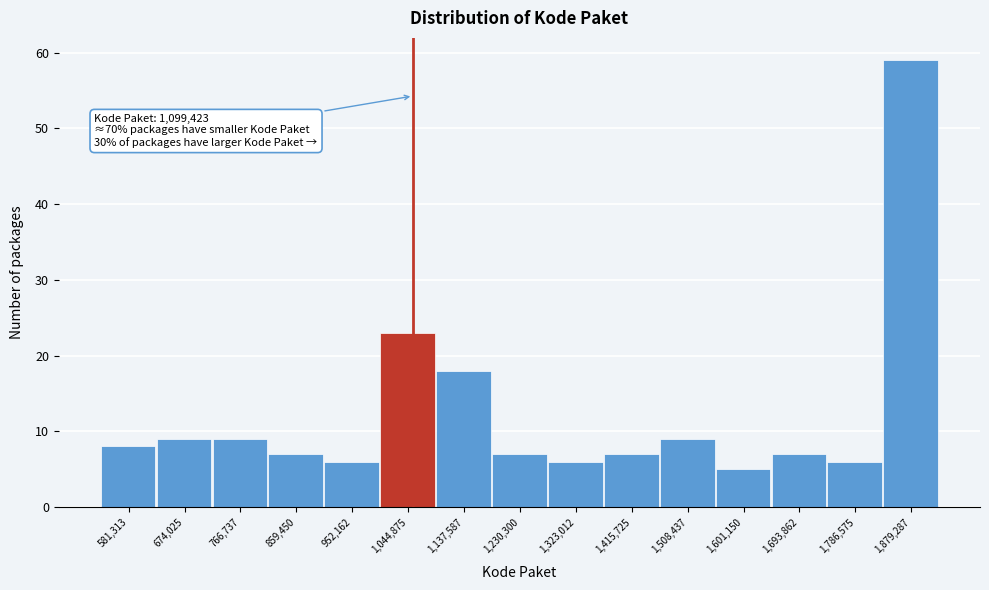

Reading left to right, what are all the values shown in this chart?

581,313=8	674,025=9	766,737=9	859,450=7	952,162=6	1,044,875=23	1,137,587=18	1,230,300=7	1,323,012=6	1,415,725=7	1,508,437=9	1,601,150=5	1,693,862=7	1,786,575=6	1,879,287=59